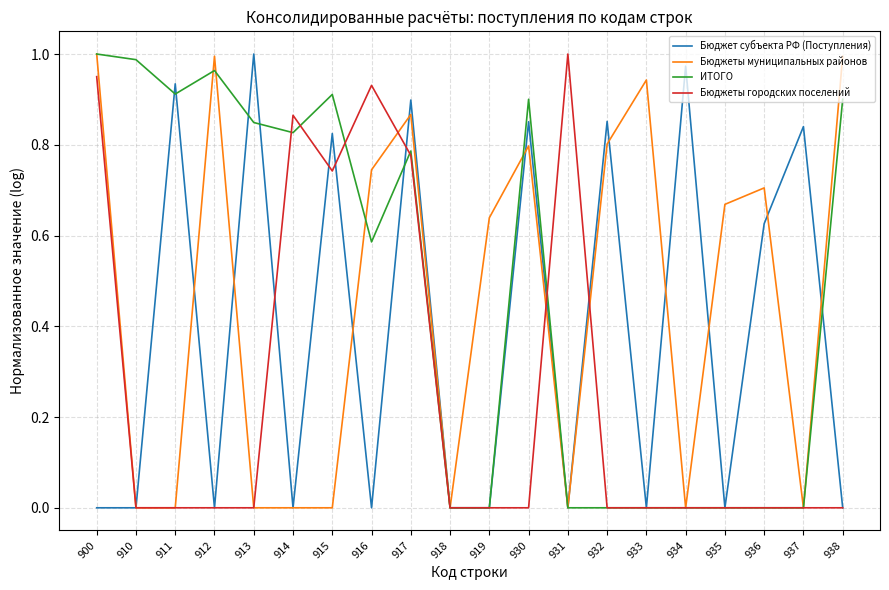

Which series changed the most between 918 and 934?

Бюджет субъекта РФ (Поступления)